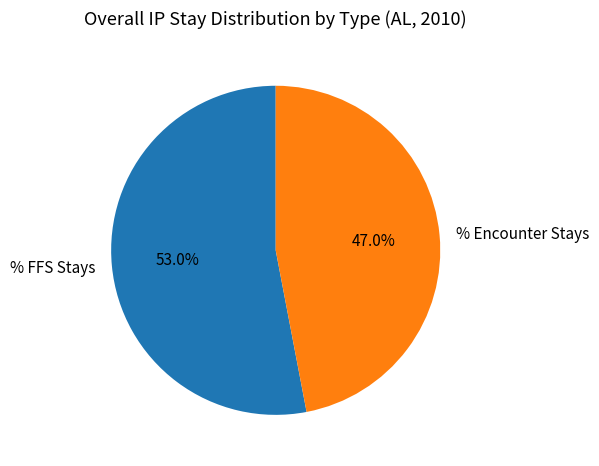

Is % FFS Stays the majority of the pie?

Yes